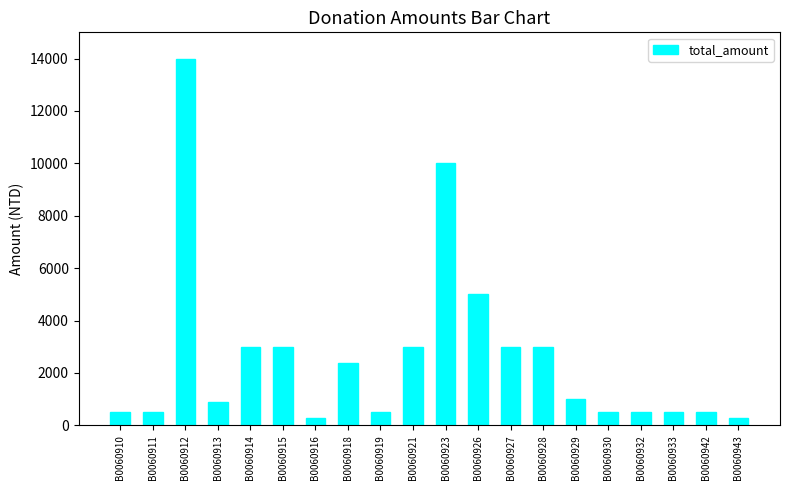

How many series are shown in this chart?

1